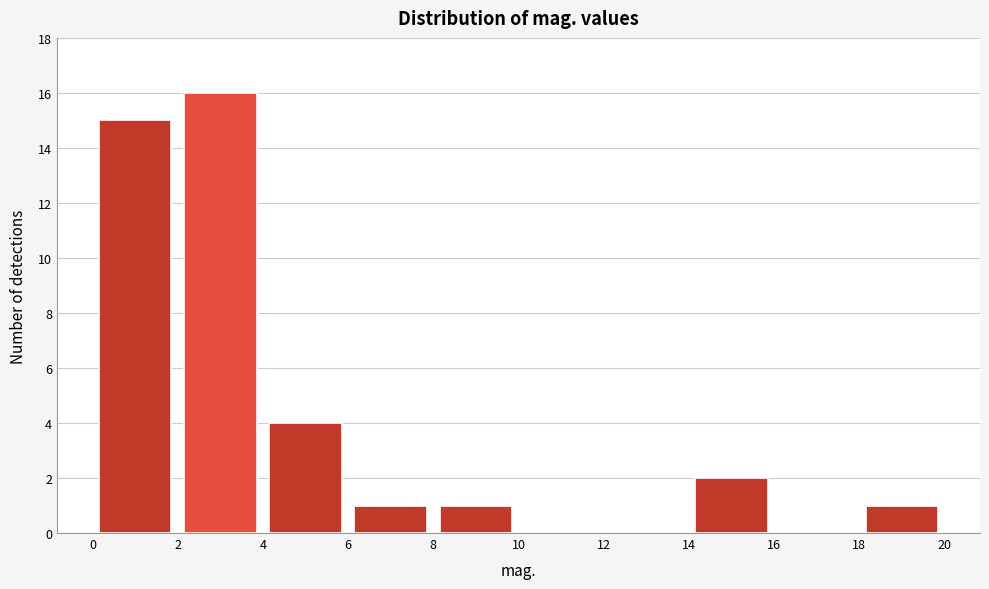

Reading left to right, list every bar in this chart as the range it spans on the x-axis followed by its height. The values are not printed on the chart, so give them approximately, as read against the axis.

0 to 2: 15
2 to 4: 16
4 to 6: 4
6 to 8: 1
8 to 10: 1
10 to 12: 0
12 to 14: 0
14 to 16: 2
16 to 18: 0
18 to 20: 1